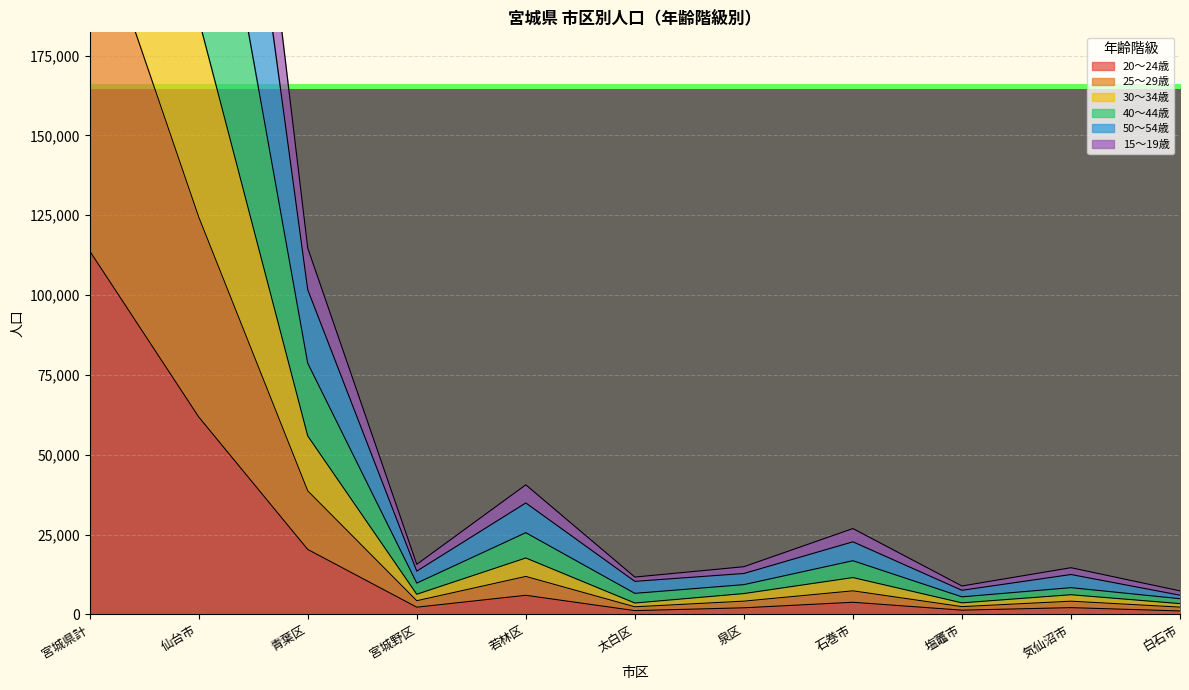

Is it true that 25～29歳 equals 4303 at 宮城野区?

True